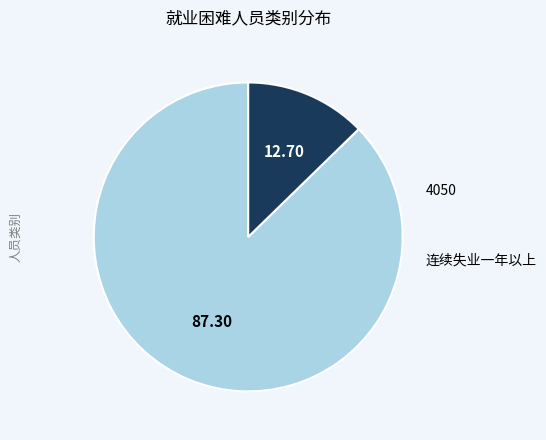

To the nearest percent, what percentage of the pie is 4050?

87%